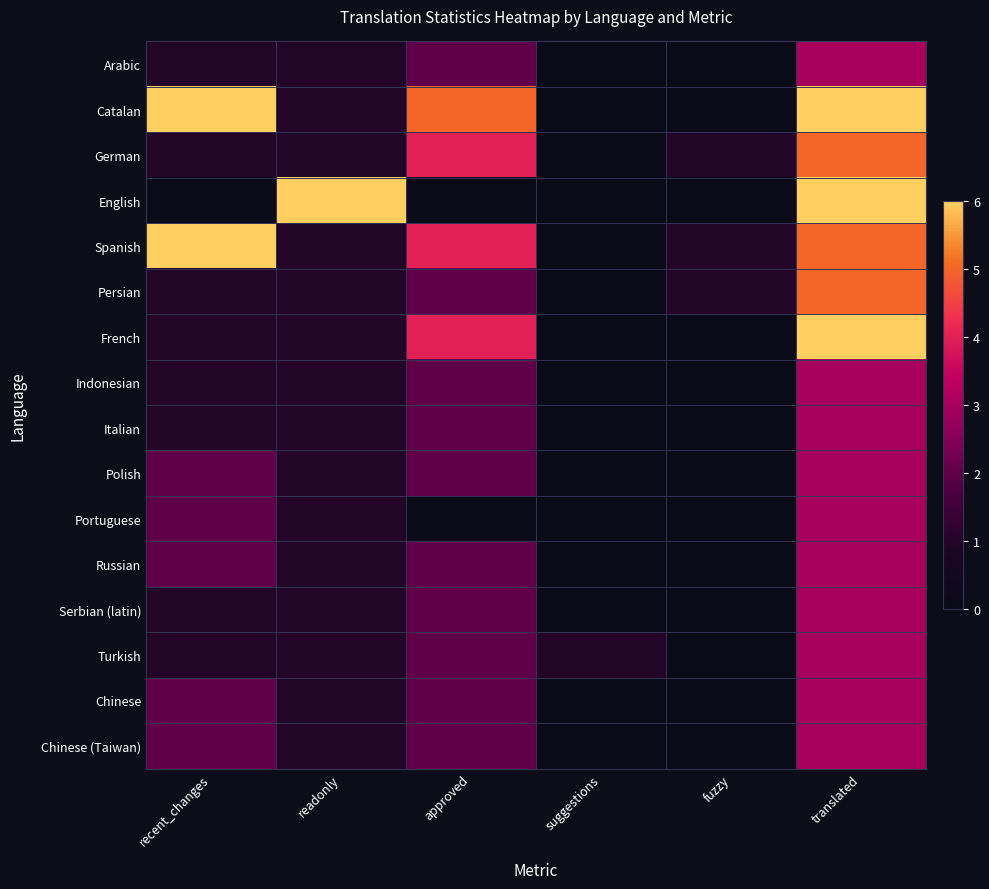

Which has a higher value, readonly or translated?

translated